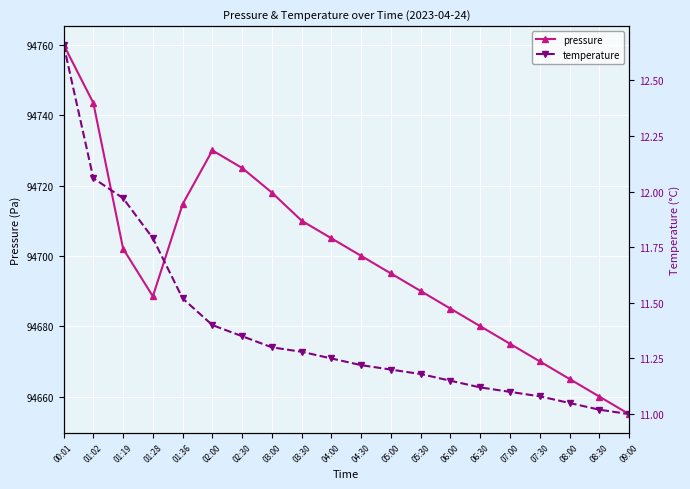

At which category does pressure reach its first local peak?

02:00